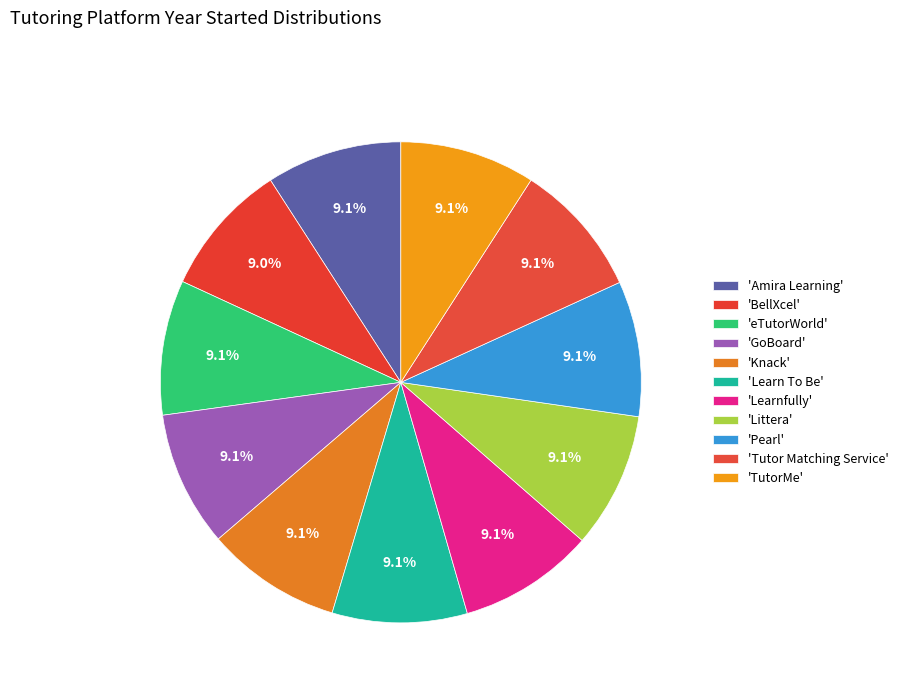

Is there any slice that represents more than half of the pie?

No